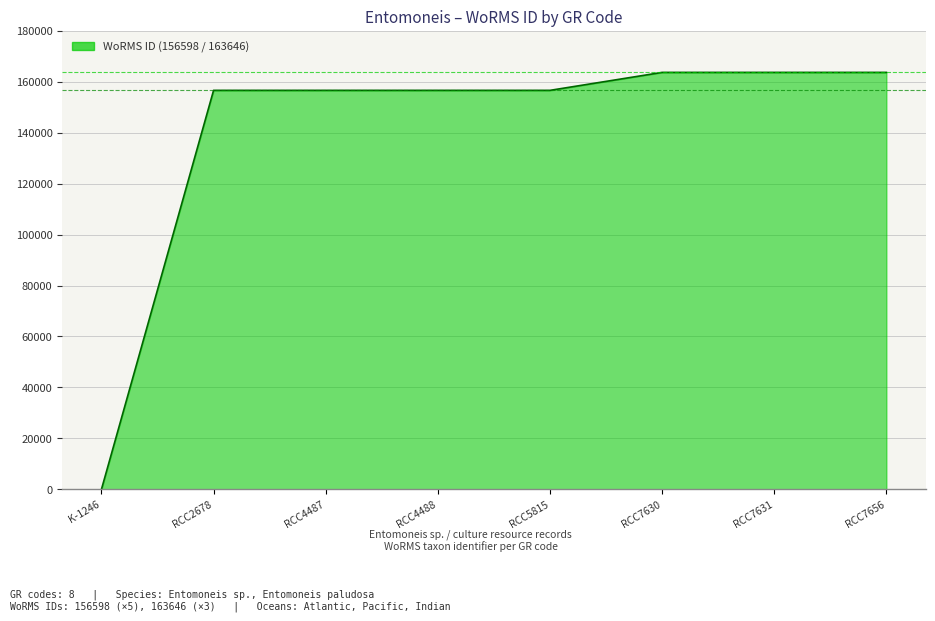

Between RCC2678 and RCC7631, which is larger?

RCC7631